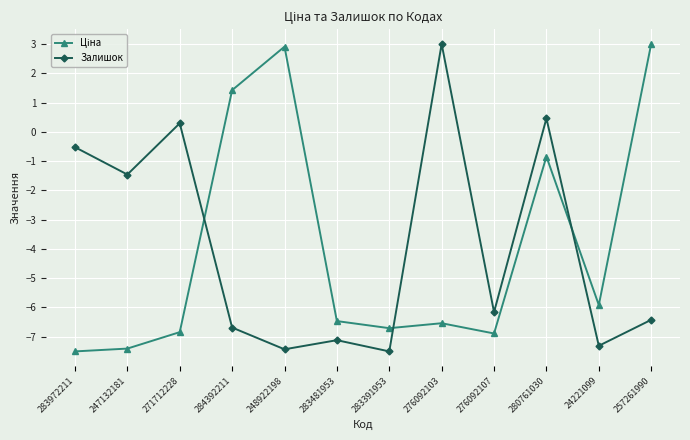

Is it true that Залишок equals -6.7 at 284392211?

True